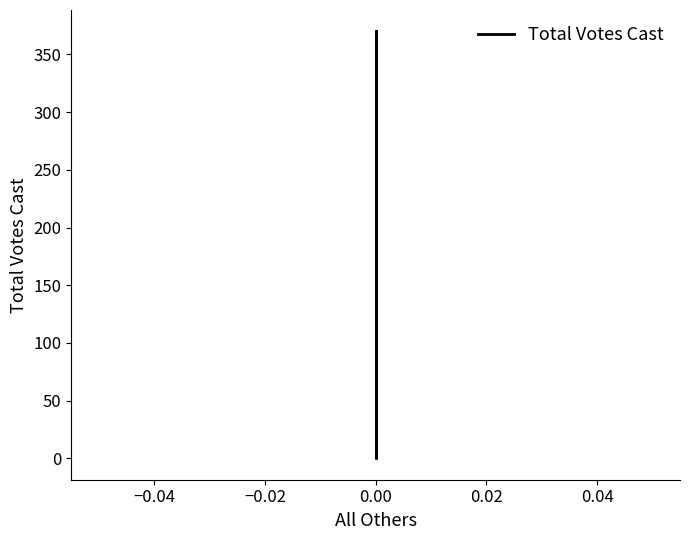

Reading left to right, what are all the values shown in this chart?

370	0	370